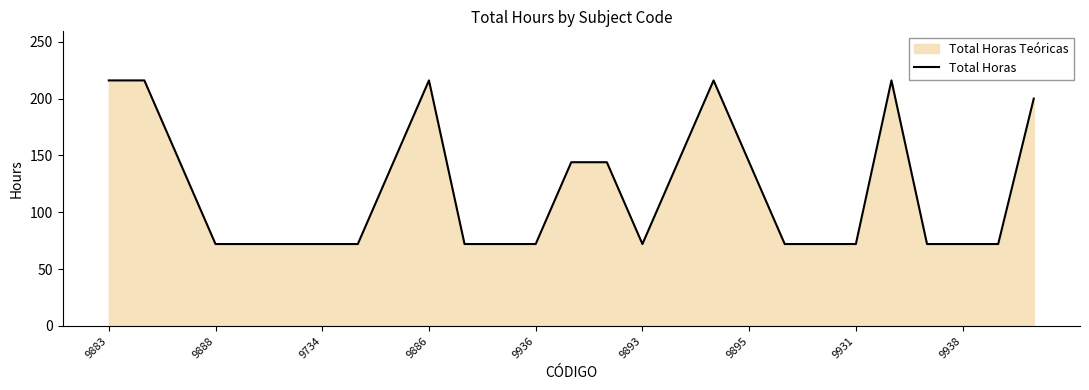

What is the value of the 23rd point from the left?

216